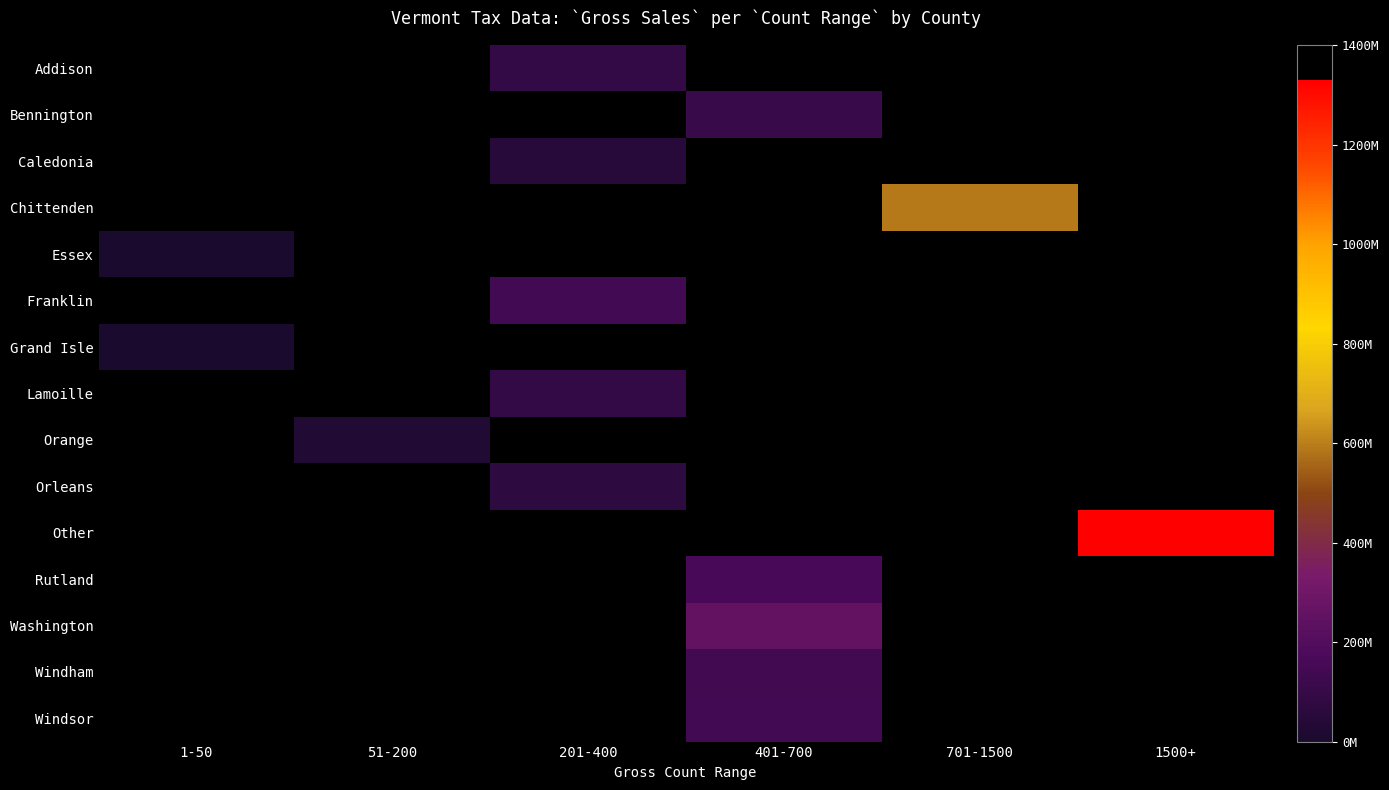

What is the difference between the highest and lowest values at 51-200?

30263830.9